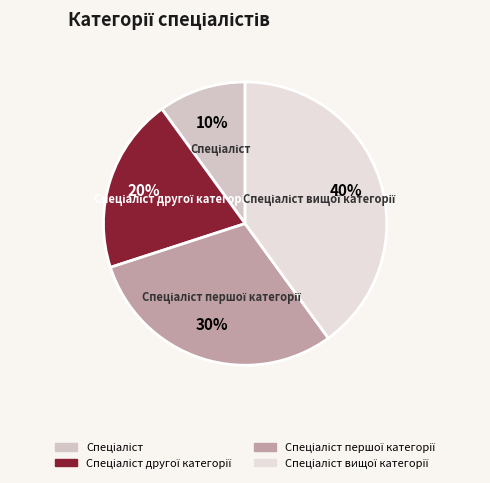

Is there a majority slice in this chart?

No